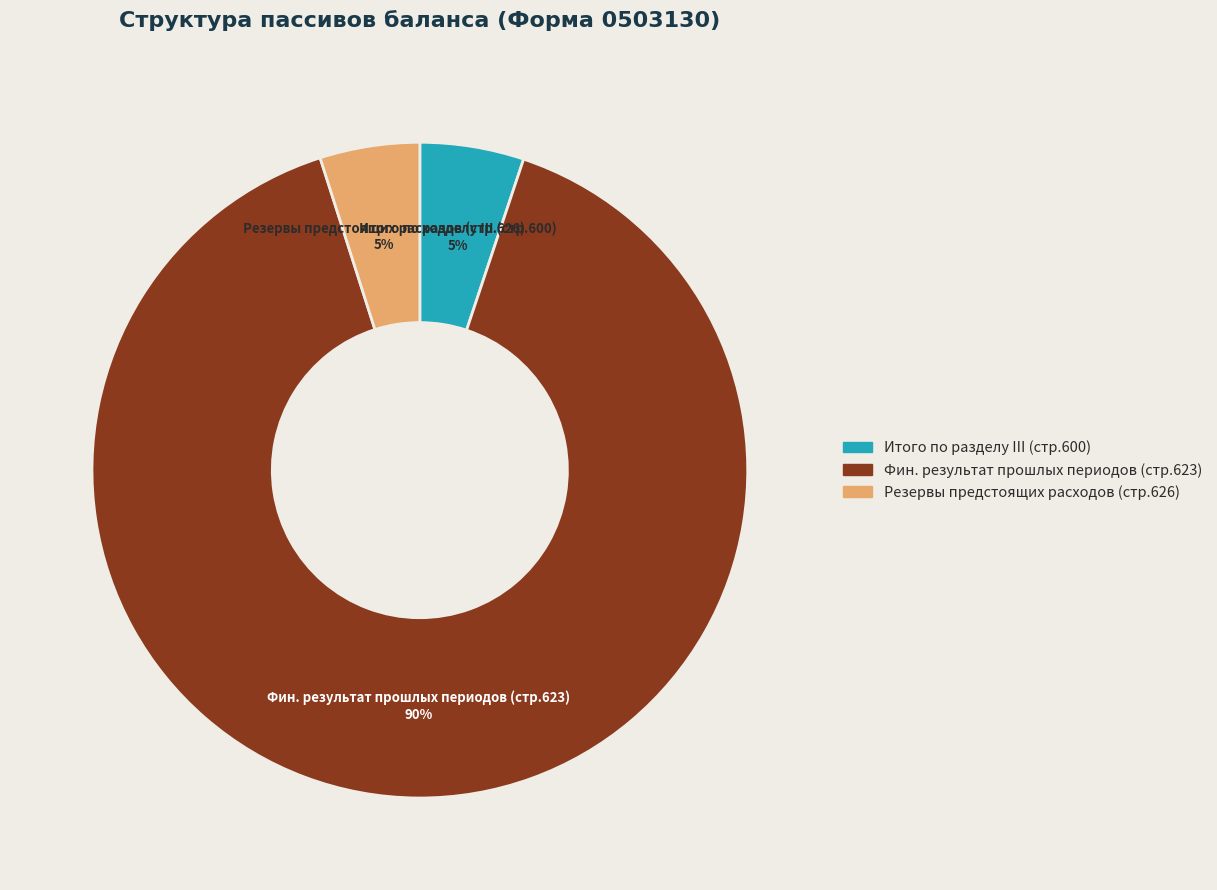

Count the number of slices in the pie.

3